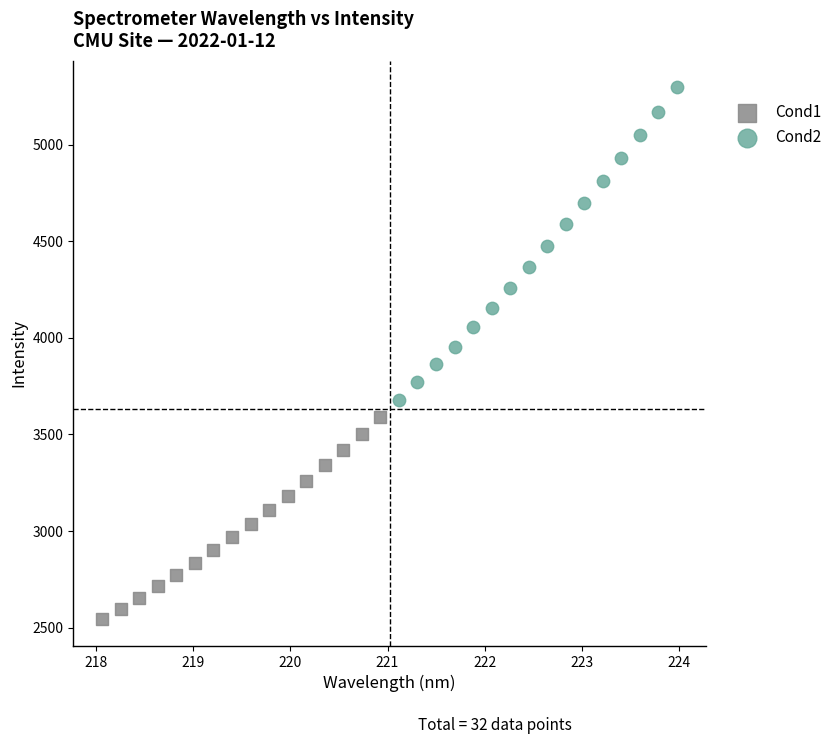

Which series has the largest Y range (max minus min)?

Cond2